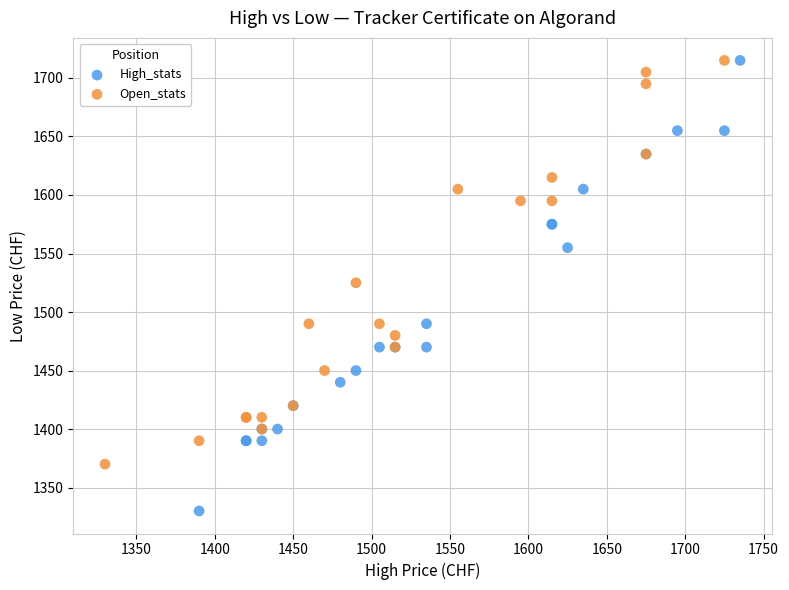

Which series reaches the minimum Y coordinate?

High_stats